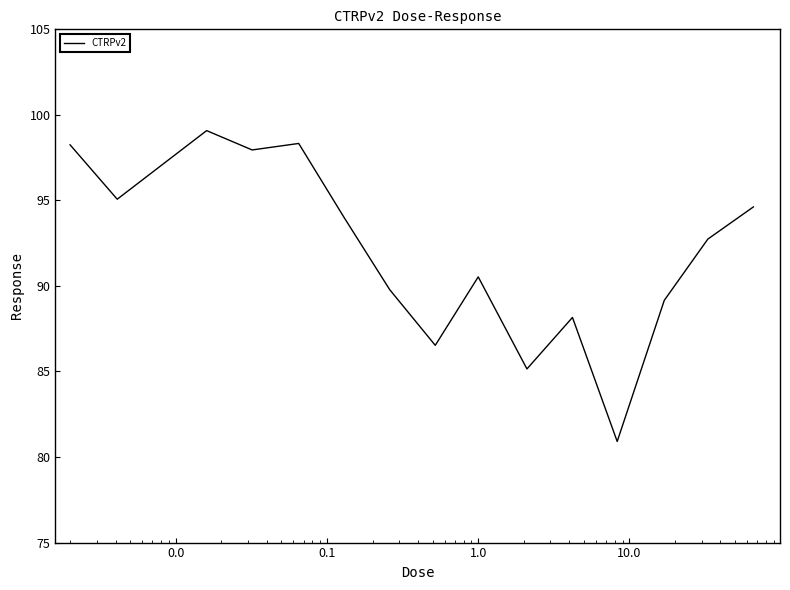

What is the difference between the maximum and minimum values?

18.2